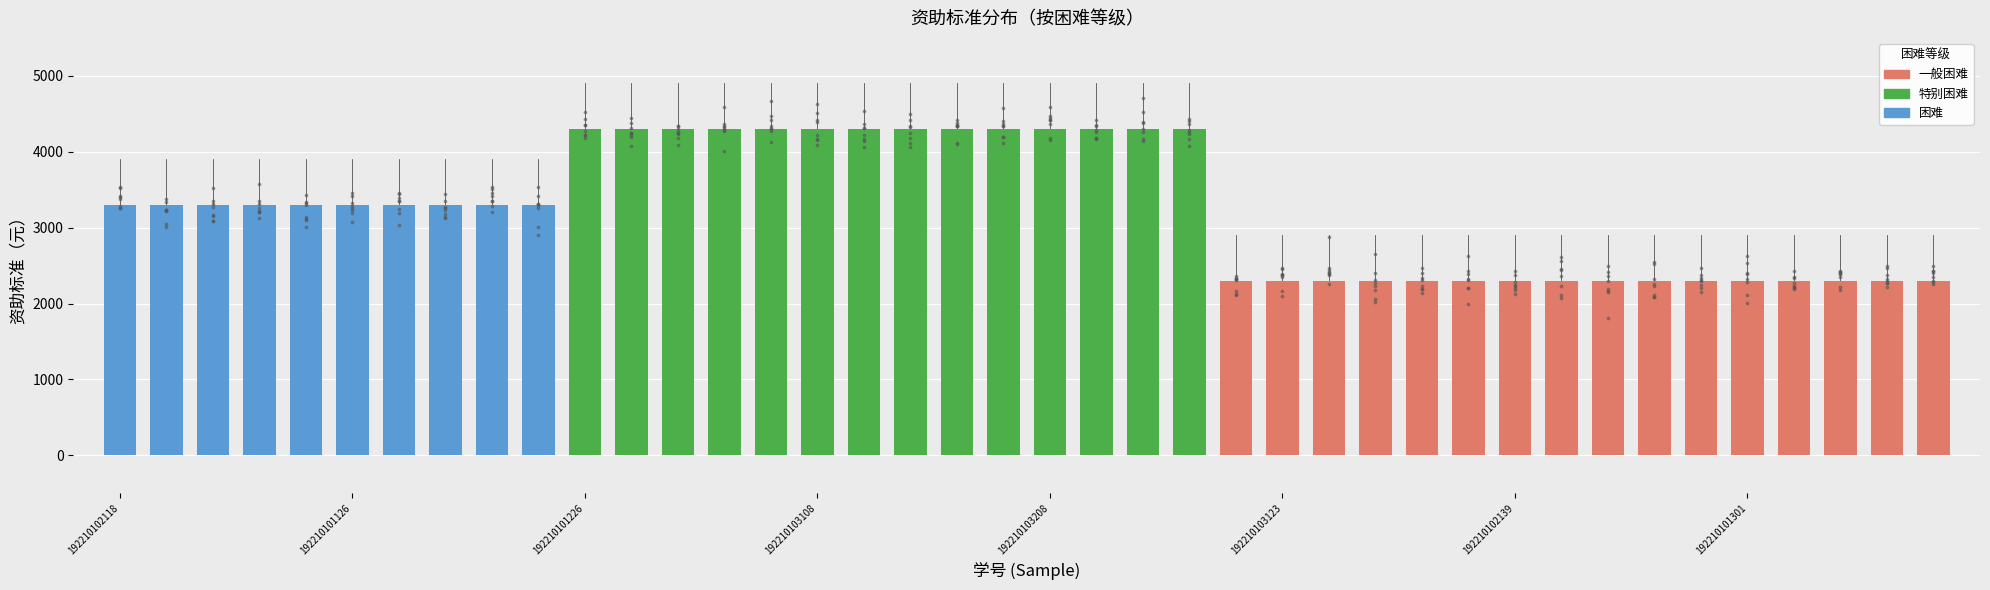

What is the total value across all series at 5?

9900